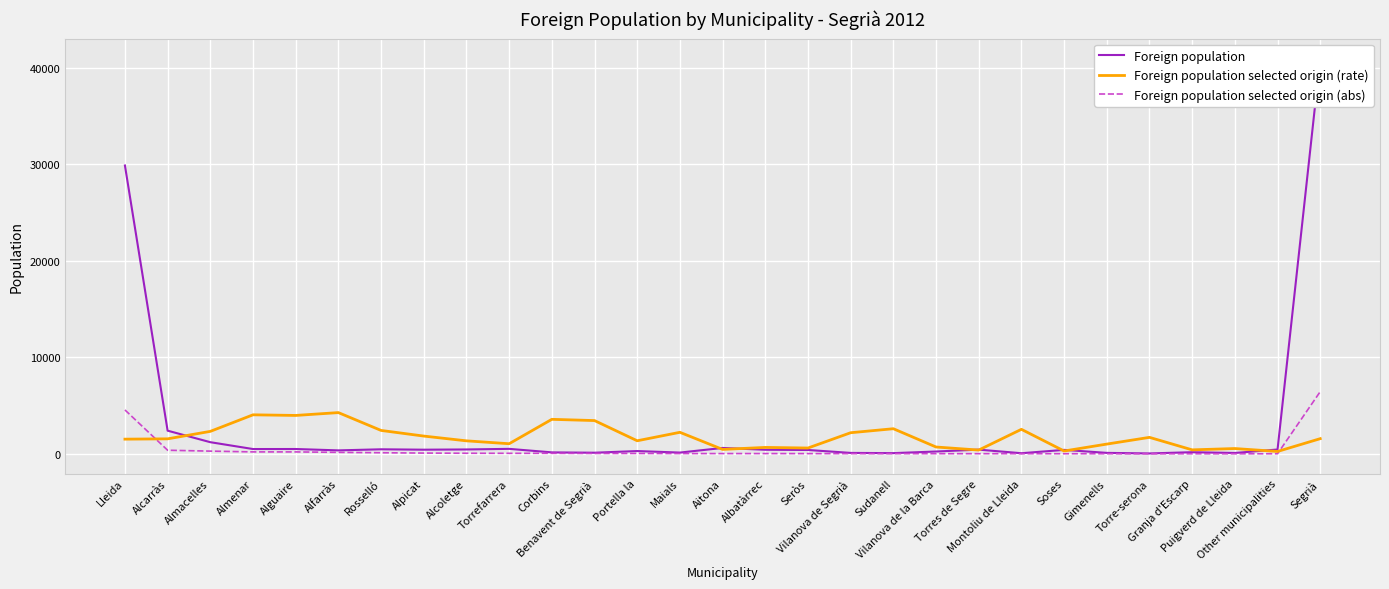

At which category does Foreign population reach its first local peak?

Alguaire